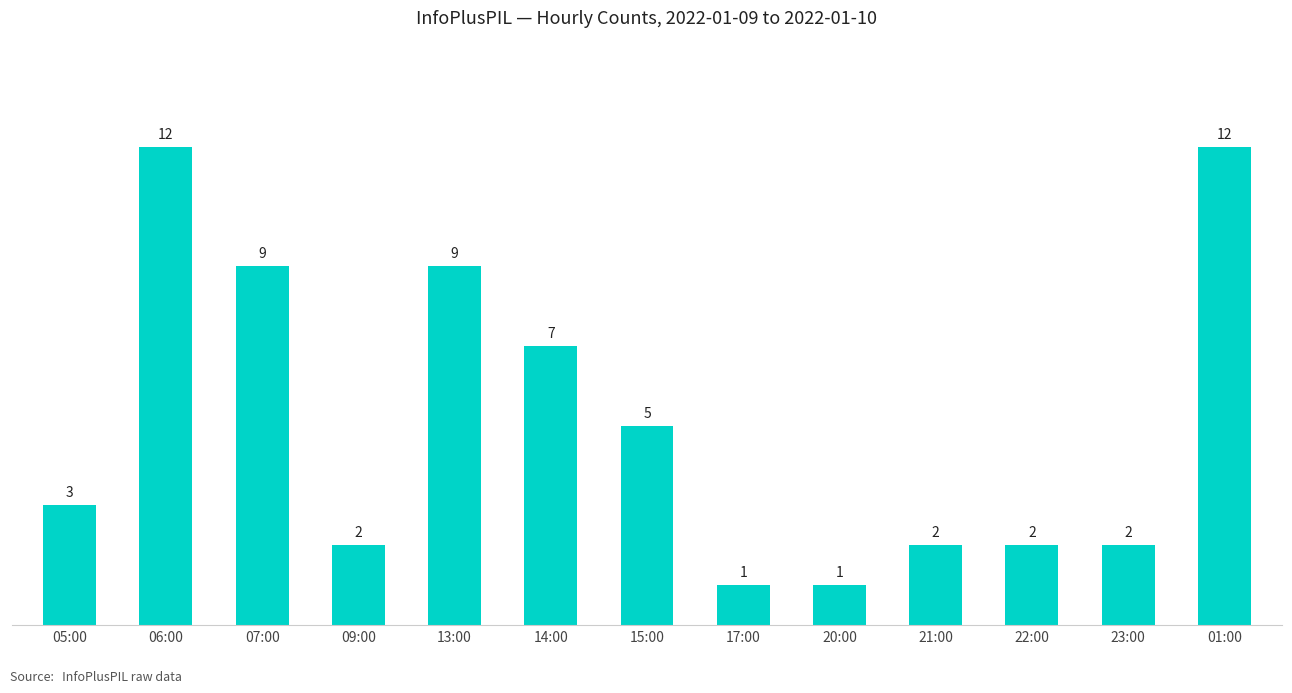

What is the sum of all values?

67